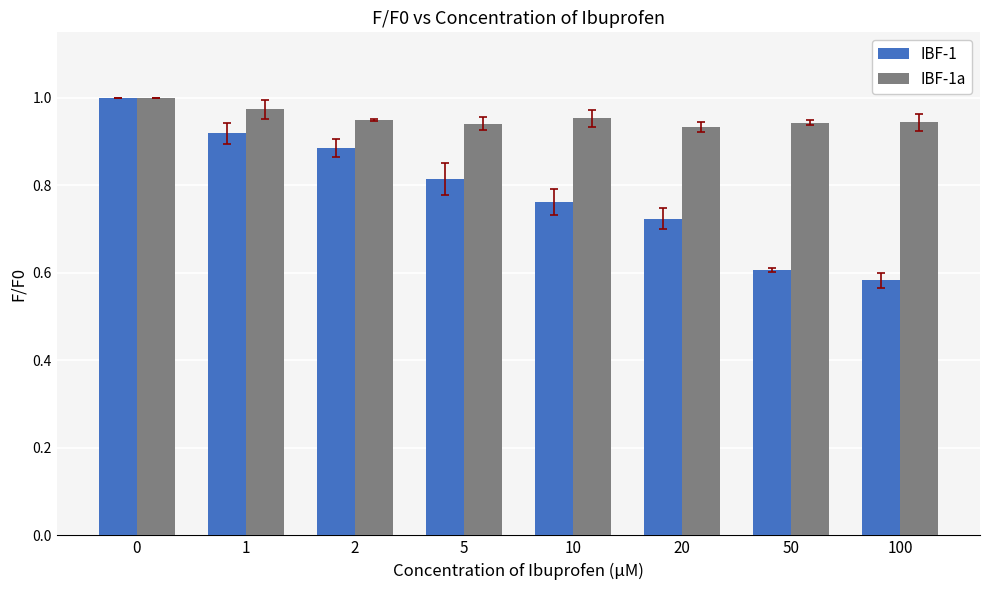

At how many categories does at least one series exceed 0?

8